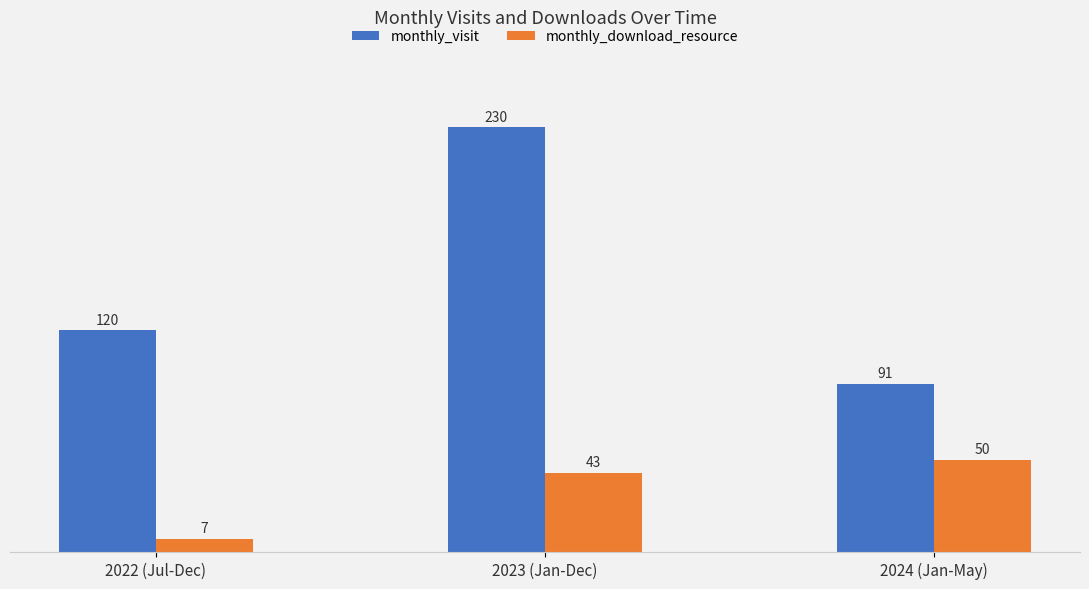

What position from the right is 2022 (Jul-Dec)?

3